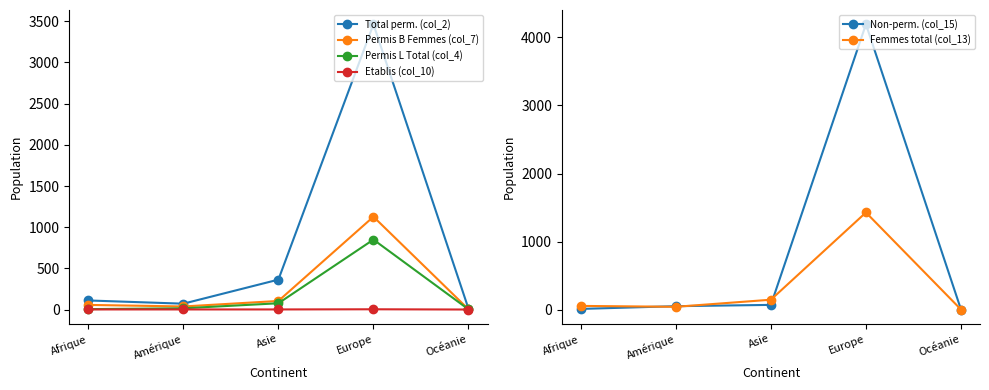

List the series in order of their peak value, highest first.

Non-perm. (col_15), Total perm. (col_2), Femmes total (col_13), Permis B Femmes (col_7), Permis L Total (col_4), Etablis (col_10)